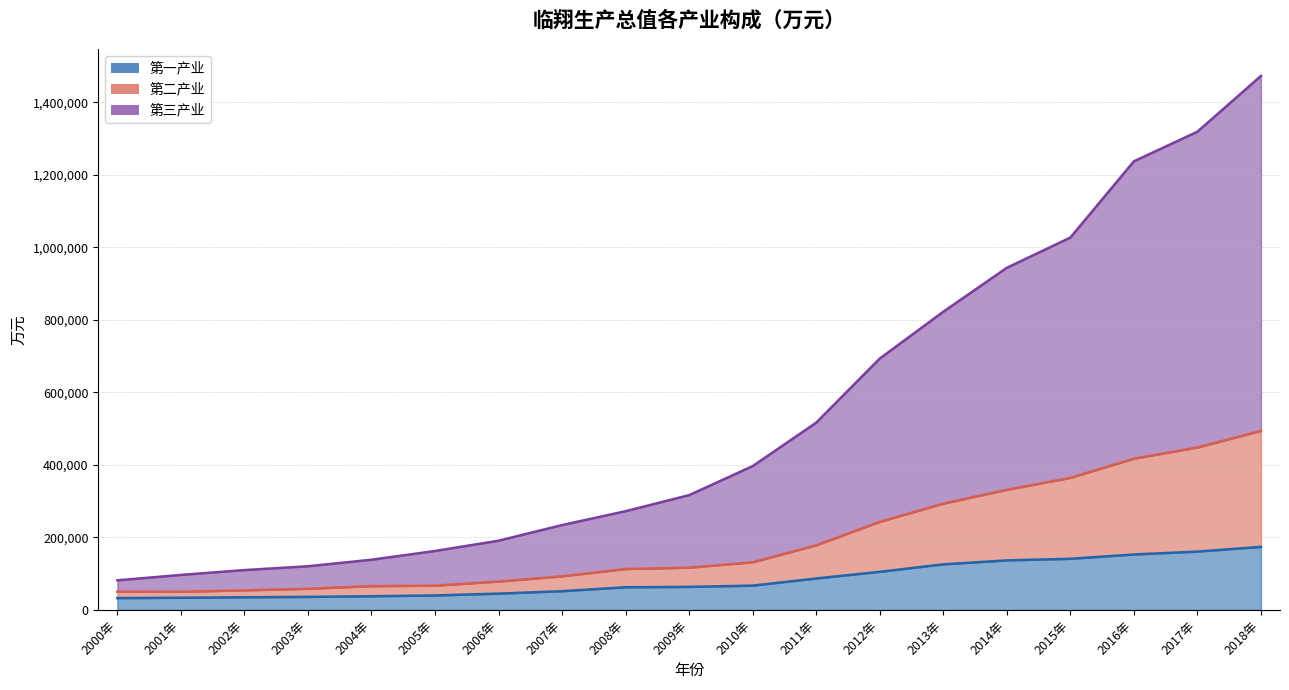

List the labels in order of 第二产业 value, smallest first.

2001年, 2000年, 2002年, 2003年, 2004年, 2005年, 2006年, 2007年, 2008年, 2009年, 2010年, 2011年, 2012年, 2013年, 2014年, 2015年, 2016年, 2017年, 2018年